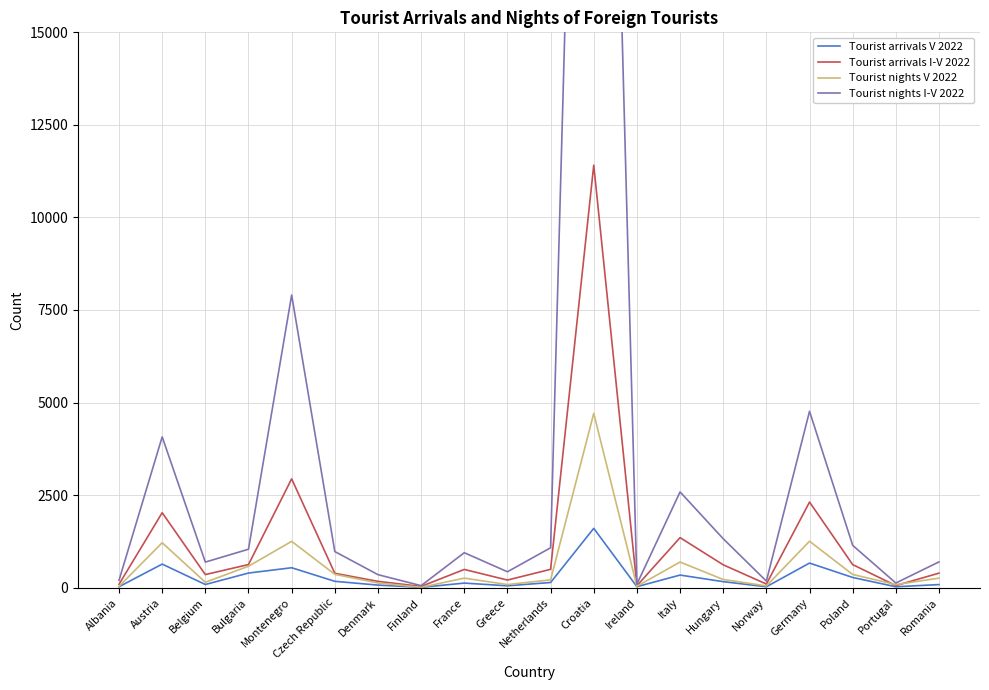

Where is Tourist nights V 2022 nearest to the value 2357?

Germany